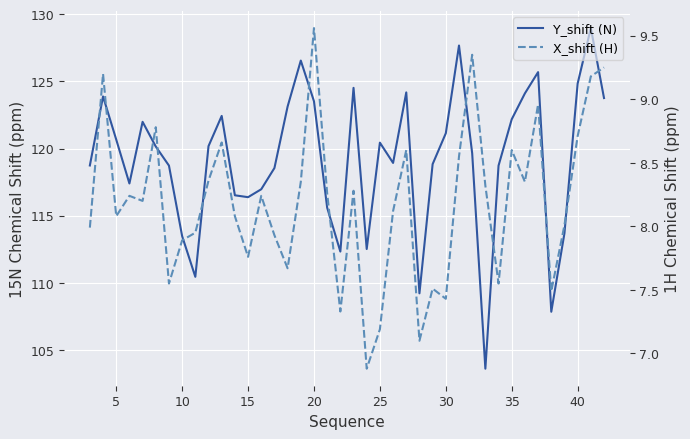

How many data points does each series have?

40